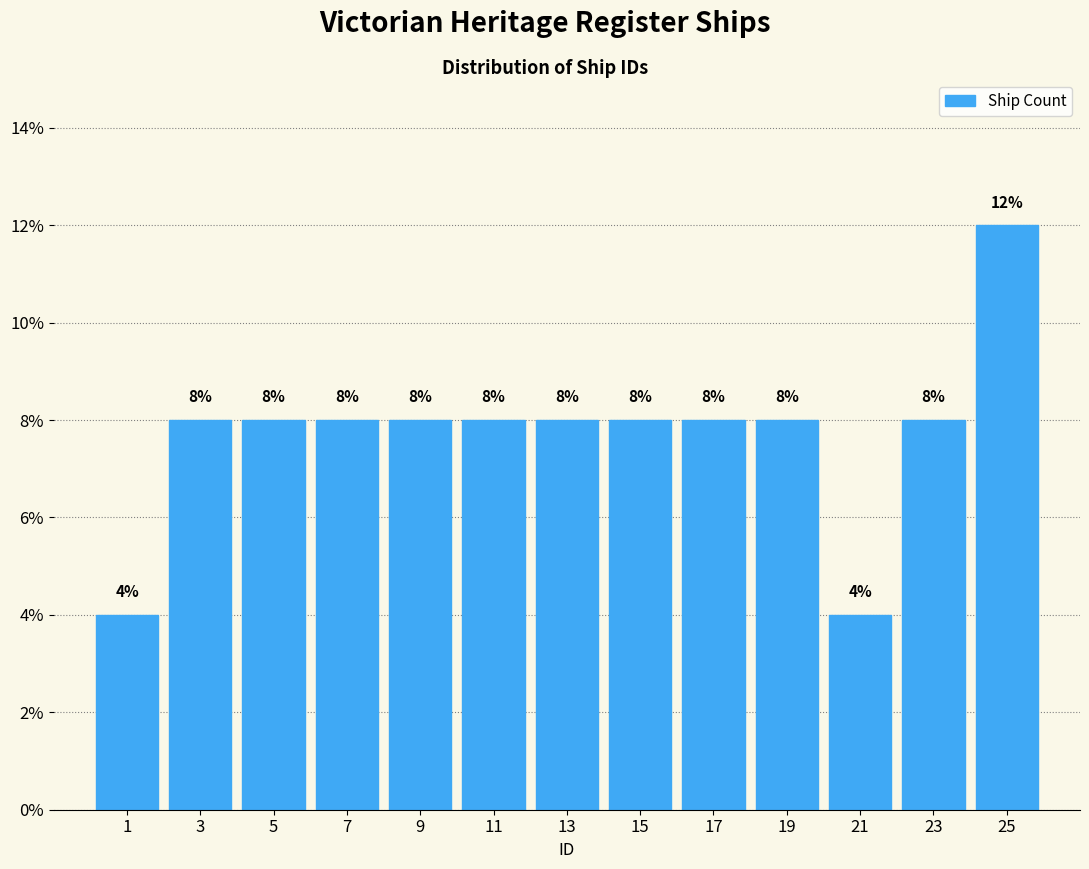

What is the height of the bar covering 14 to 16 on the x-axis?

8